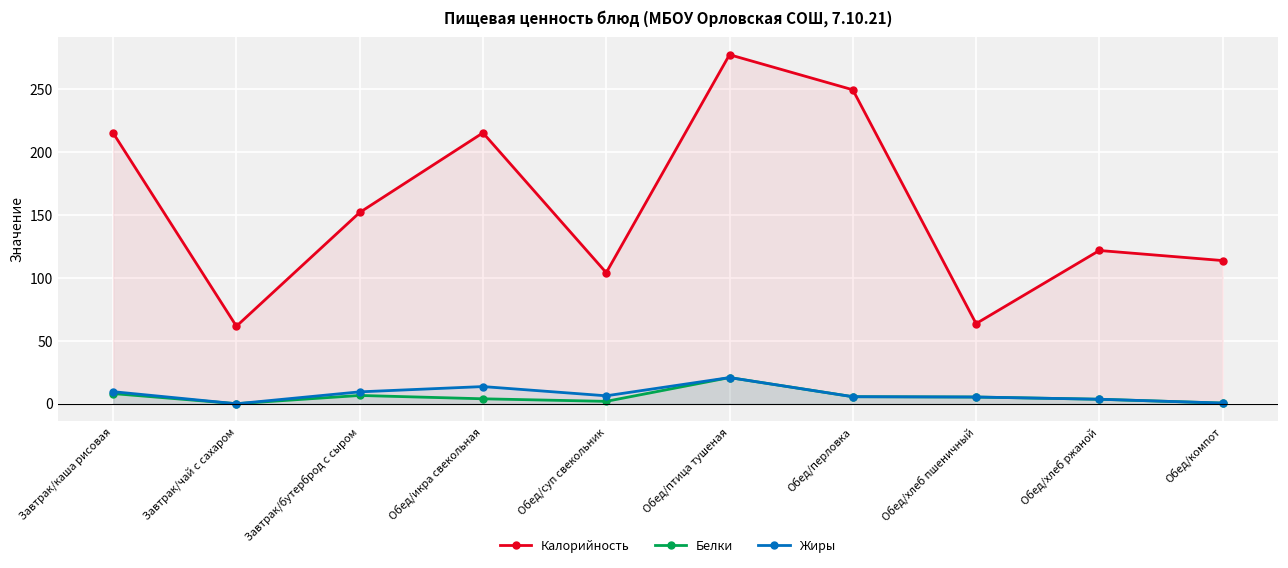

Where is Жиры nearest to the value 10?

Завтрак/каша рисовая